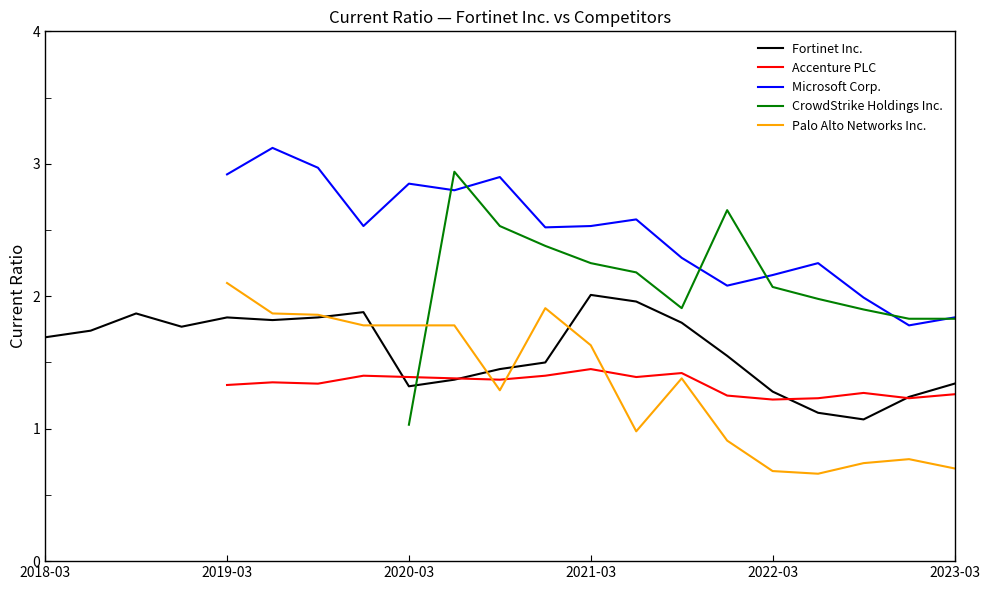

At how many categories does at least one series exceed 1?

21